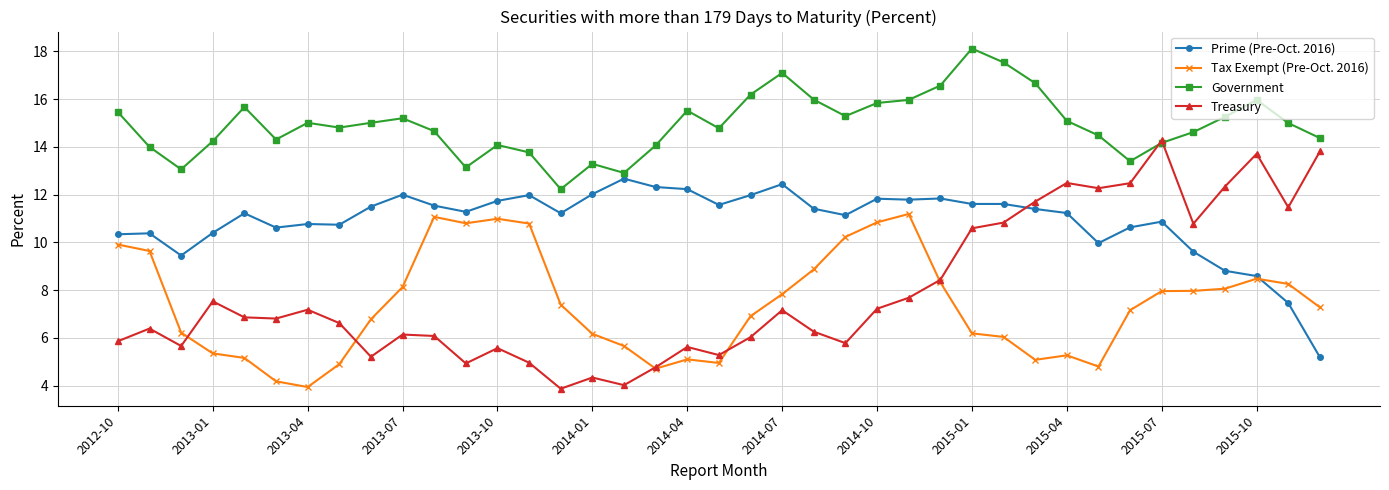

Which series has the largest total across all categories?

Government